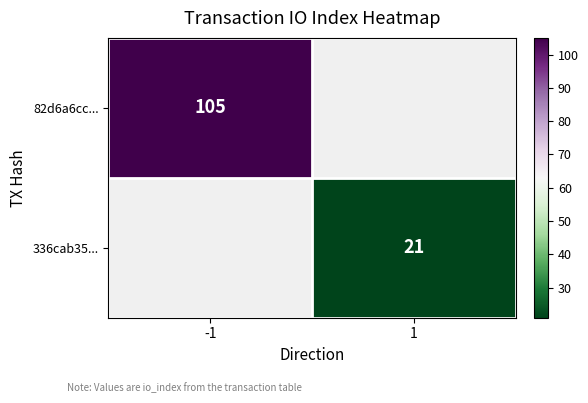

What is the maximum value shown in the chart?

105.0